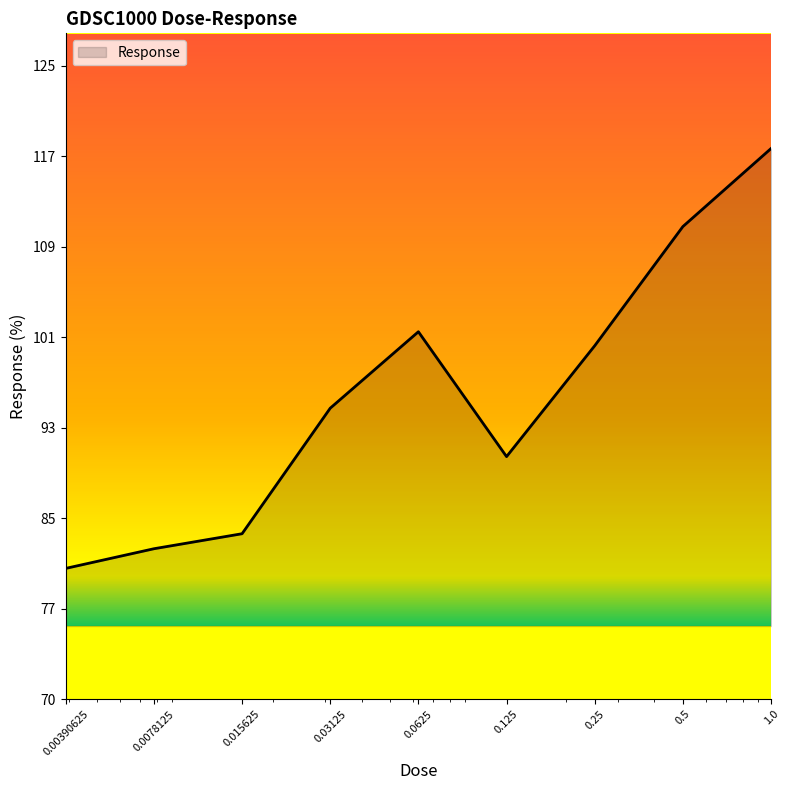

List the labels in order of value, largest first.

1.0, 0.5, 0.0625, 0.25, 0.03125, 0.125, 0.015625, 0.0078125, 0.00390625